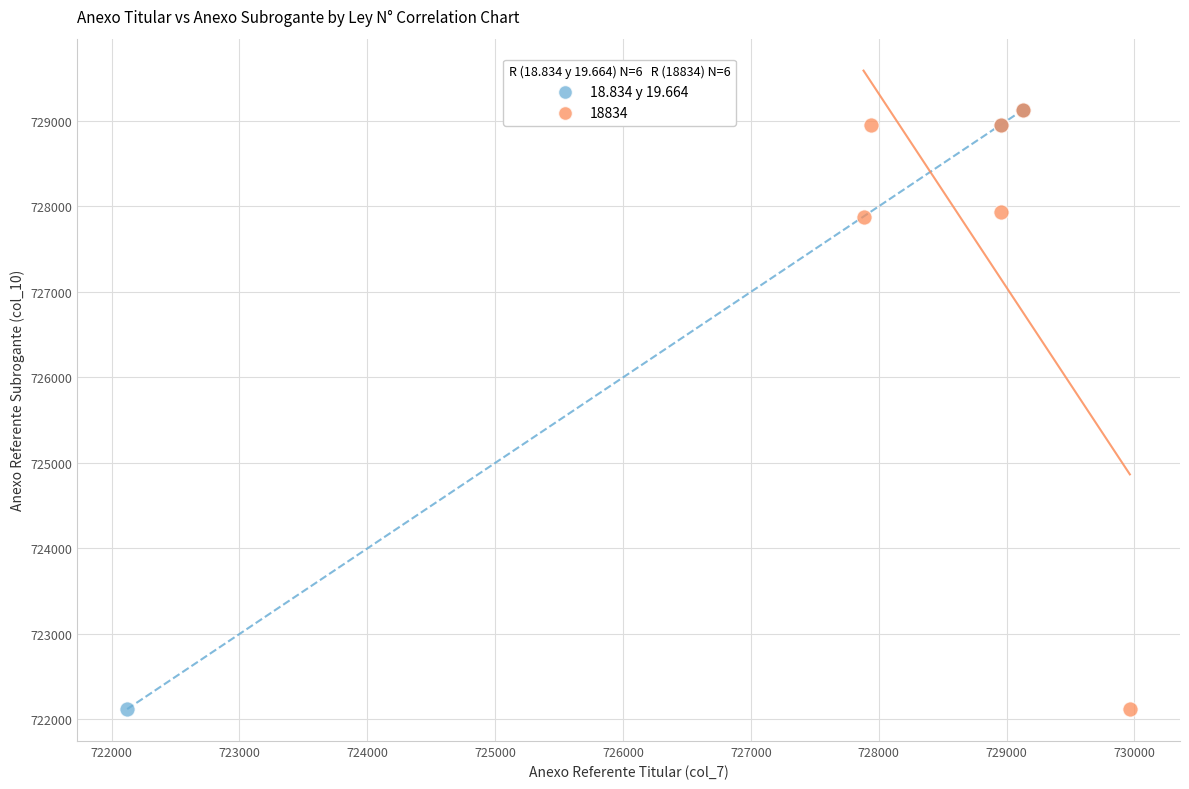

What are all the series names shown in the legend?

18.834 y 19.664, 18834